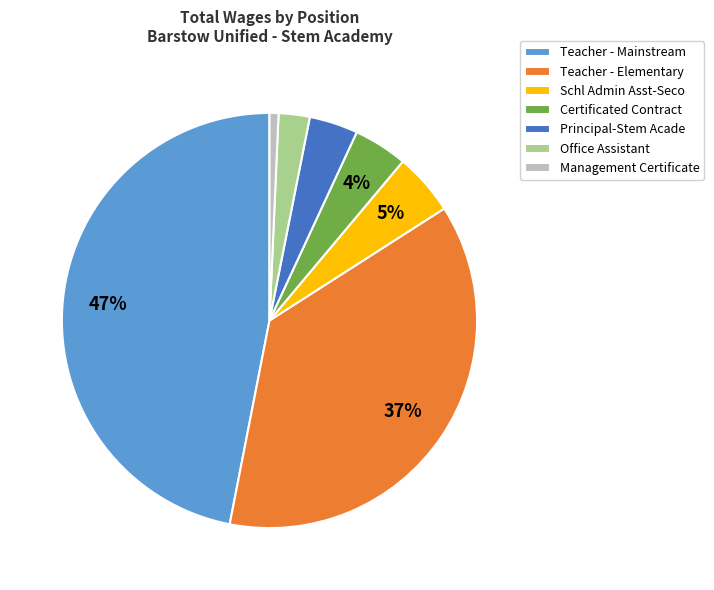

Does Office Assistant represent more than half of the total?

No